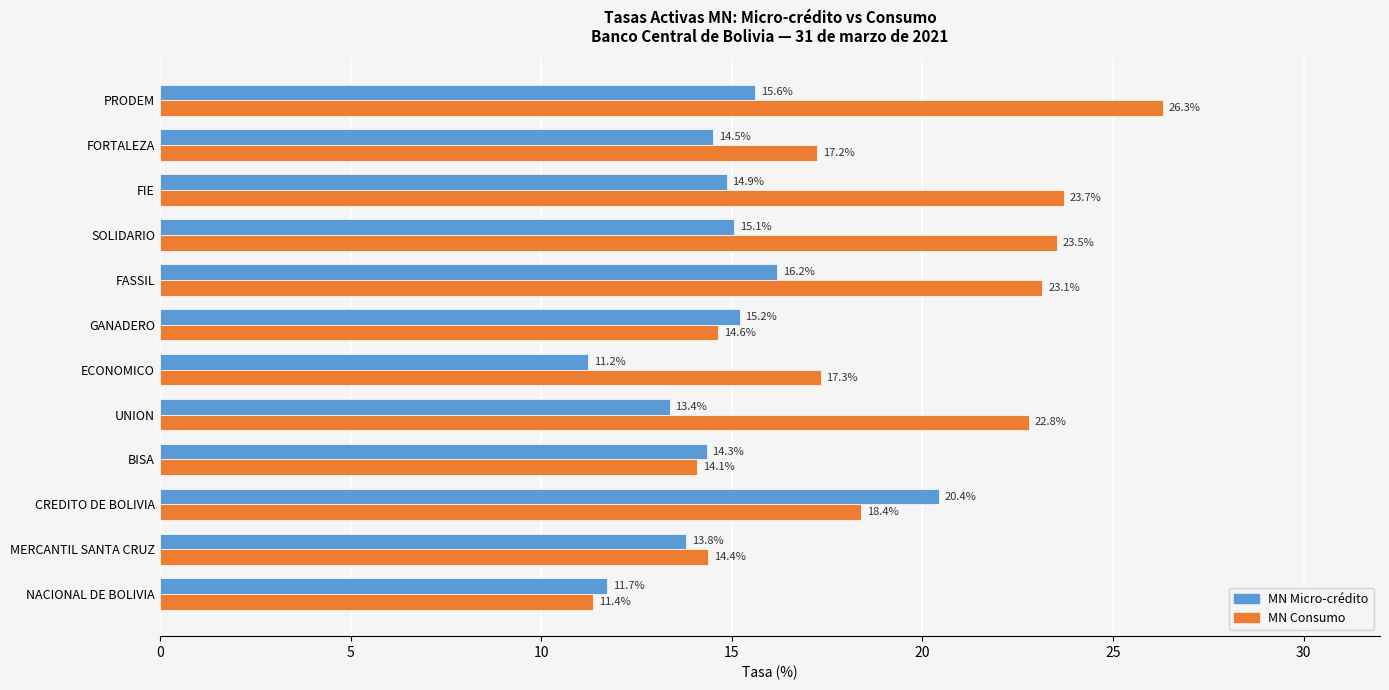

How many data points in MN Consumo are above 18?

6